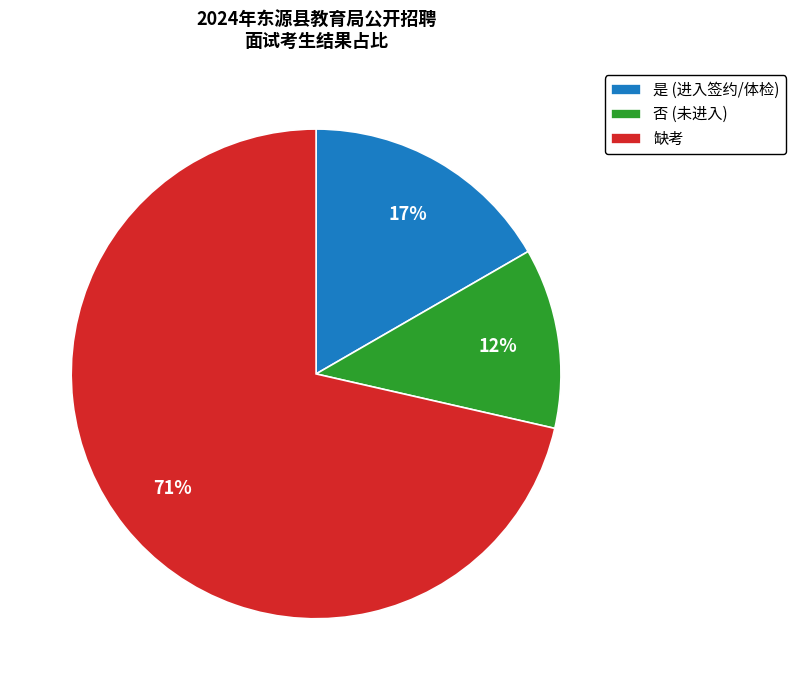

To the nearest percent, what is the combined percentage of 是 (进入签约/体检) and 否 (未进入)?

29%